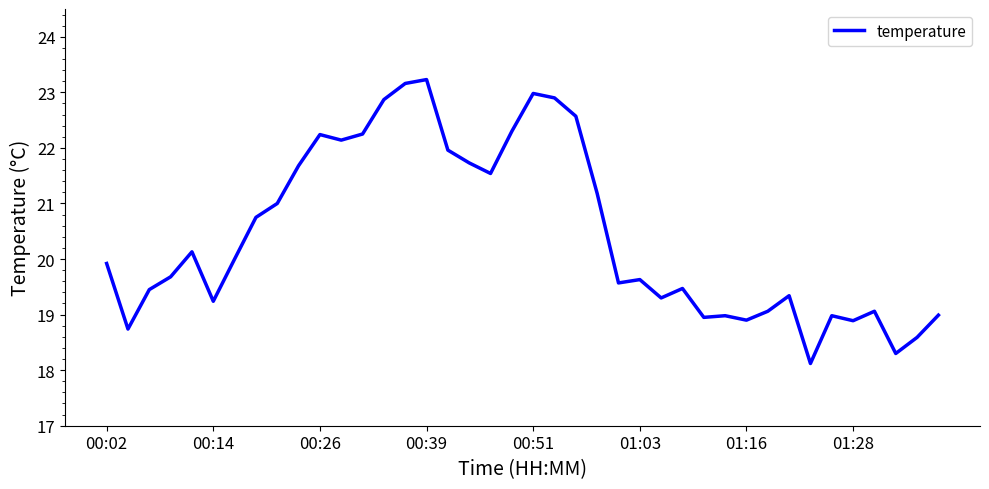

What is the difference between the maximum and minimum values?

5.1